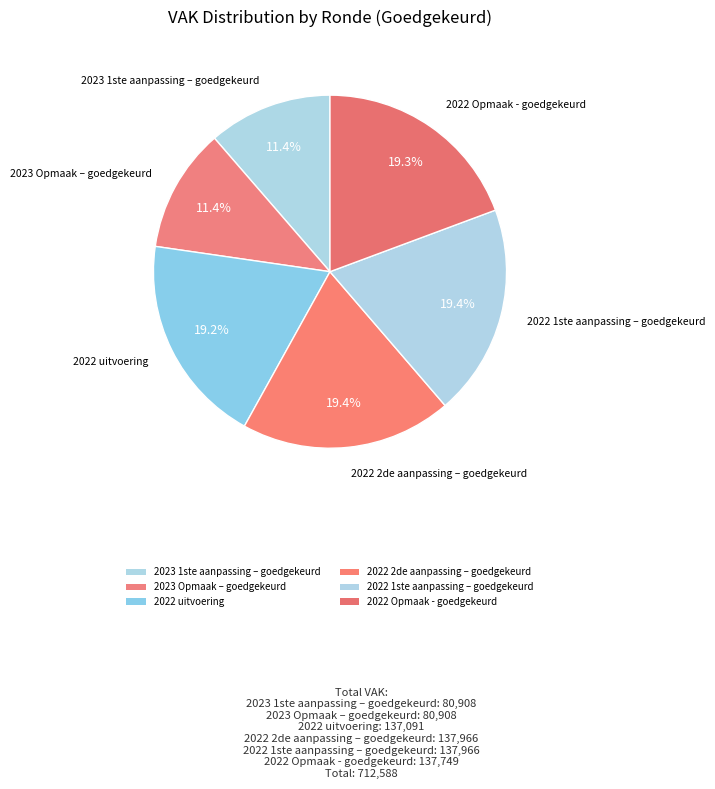

What percentage do 2023 1ste aanpassing – goedgekeurd and 2022 1ste aanpassing – goedgekeurd together represent?

30.7%